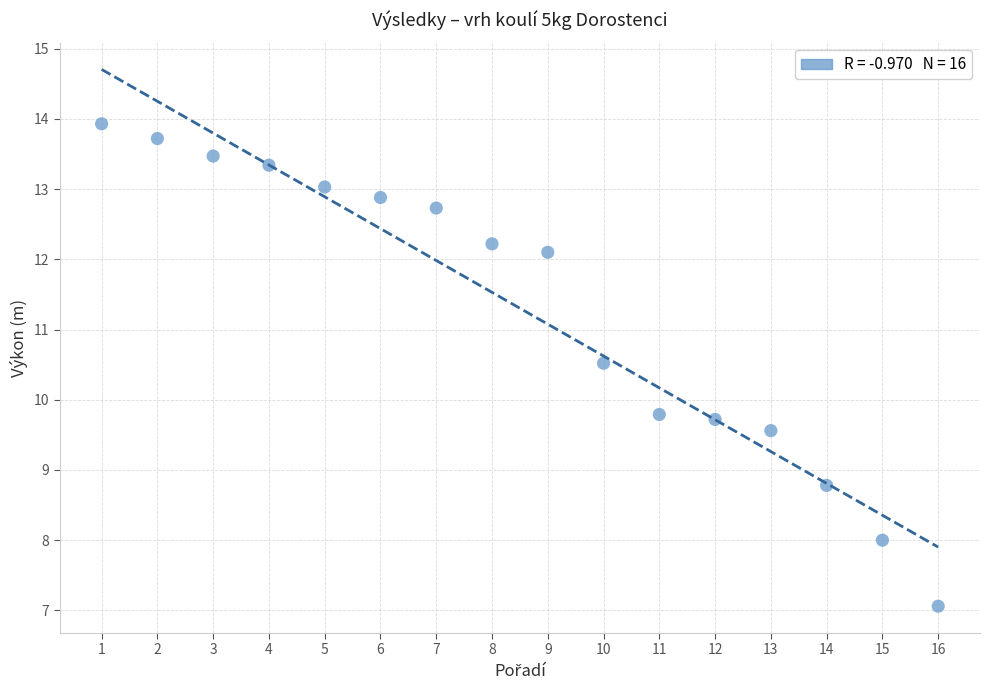

What is the range of X values (max minus min)?

15.0